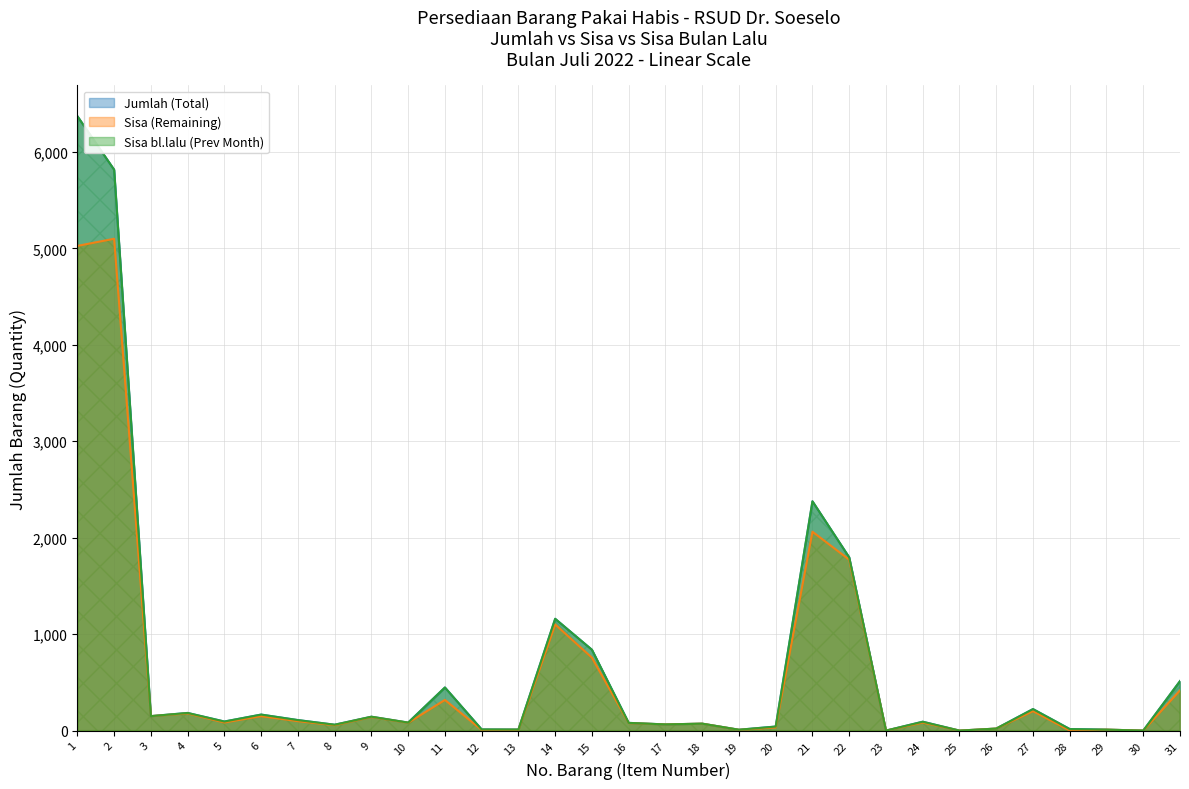

How many lines are shown in the chart?

3